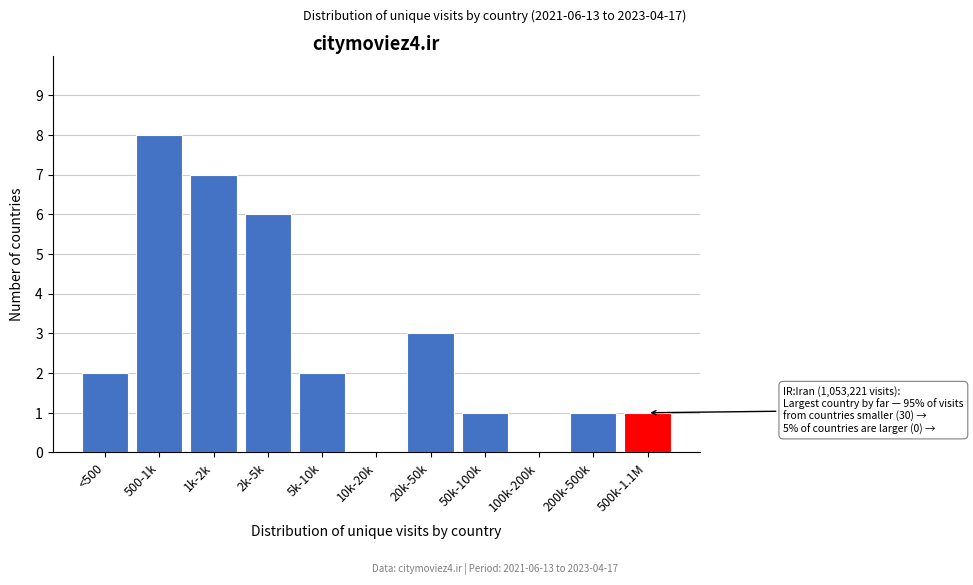

Reading left to right, what are all the values shown in this chart?

<500=2	500-1k=8	1k-2k=7	2k-5k=6	5k-10k=2	10k-20k=0	20k-50k=3	50k-100k=1	100k-200k=0	200k-500k=1	500k-1.1M=1